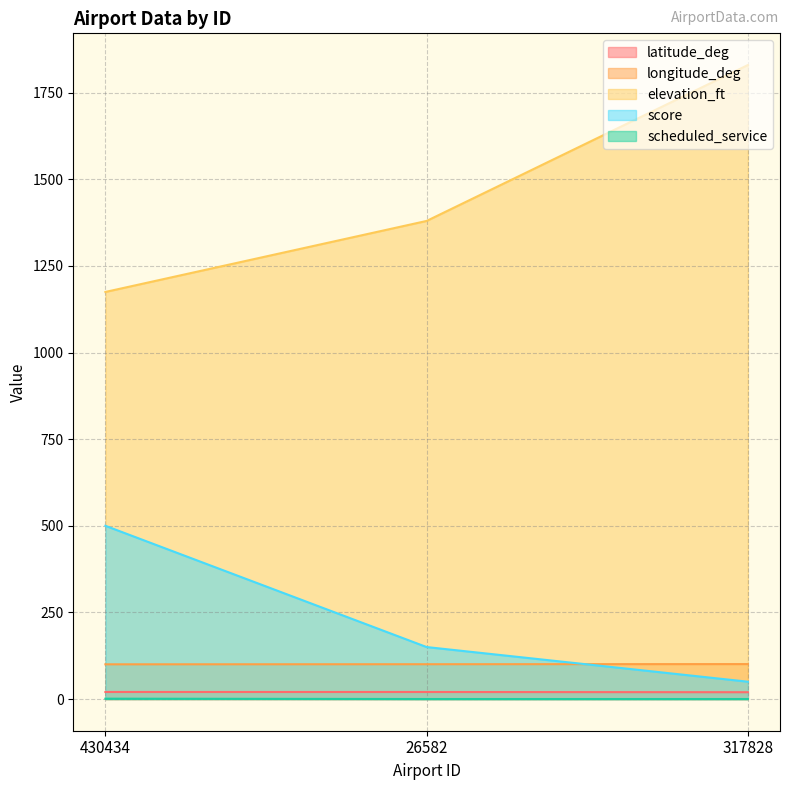

What is the label of the 2nd point from the right?

26582